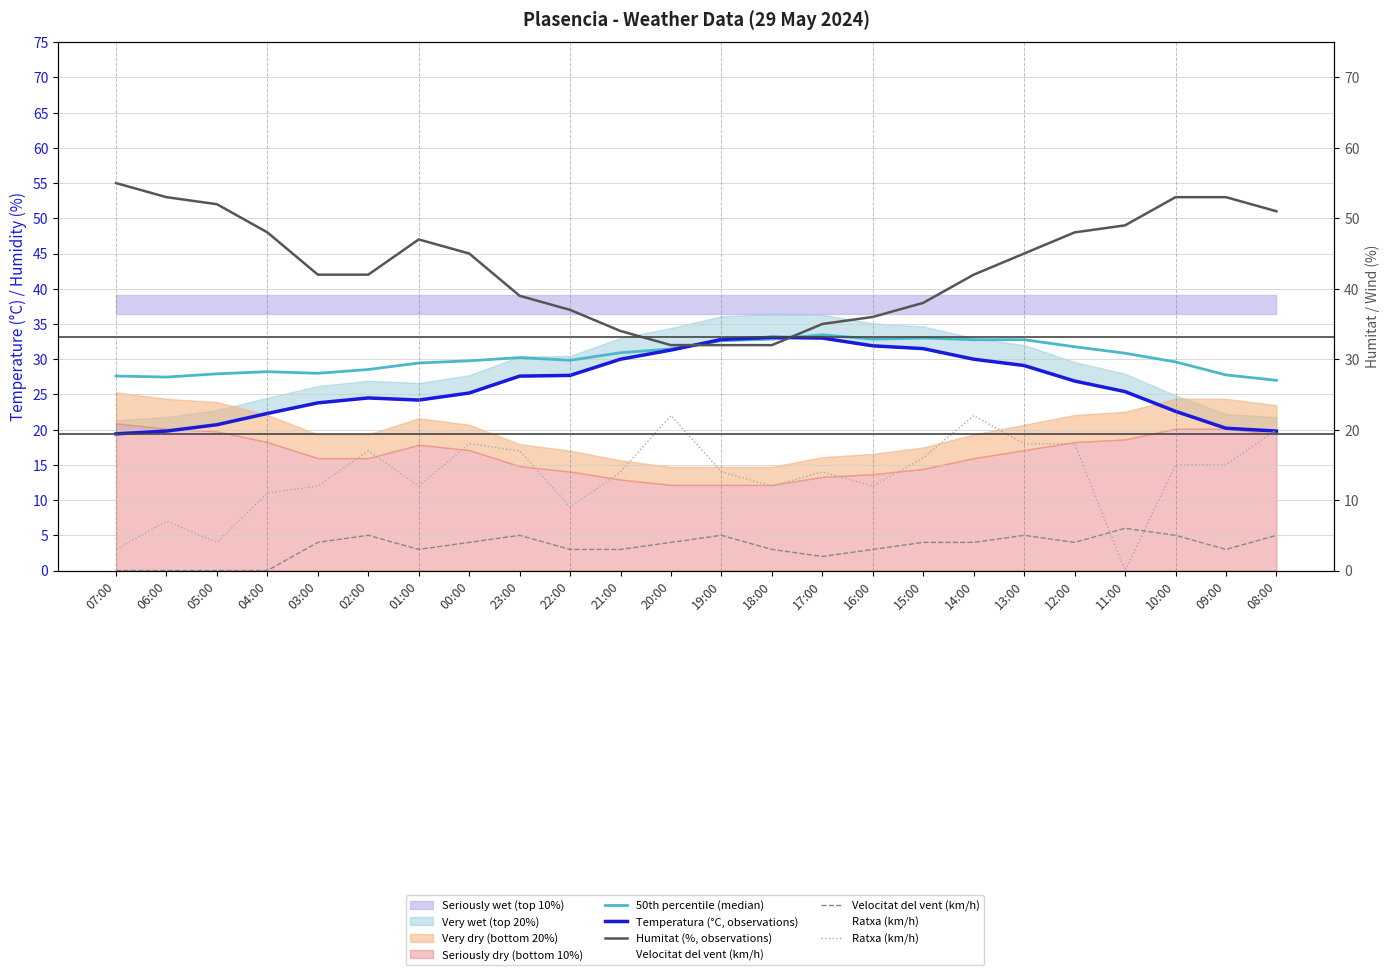

What is the sum of all Temperatura (°C, observations) values?

632.8